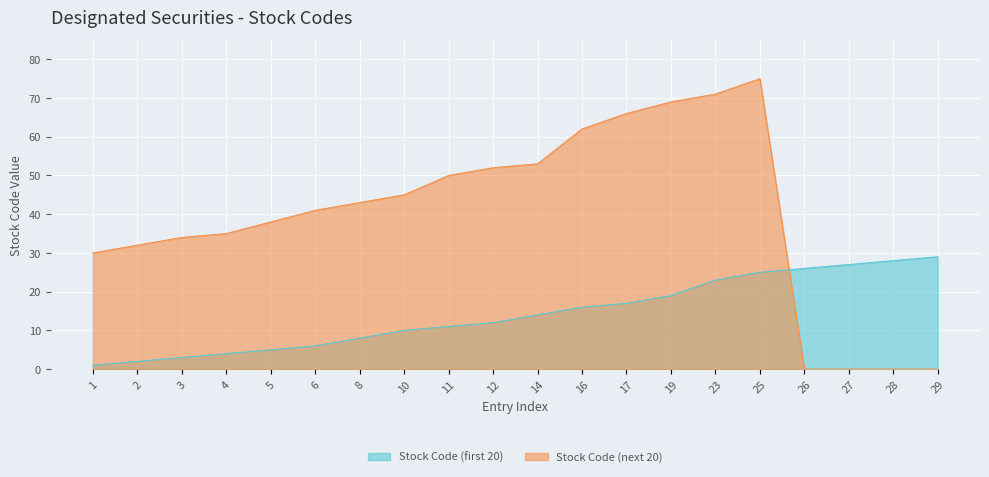

Reading left to right, extract all data points from this chart.

Stock Code (first 20): 1=1	2=2	3=3	4=4	5=5	6=6	8=8	10=10	11=11	12=12	14=14	16=16	17=17	19=19	23=23	25=25	26=26	27=27	28=28	29=29
Stock Code (next 20): 1=30	2=32	3=34	4=35	5=38	6=41	8=43	10=45	11=50	12=52	14=53	16=62	17=66	19=69	23=71	25=75	26=0	27=0	28=0	29=0